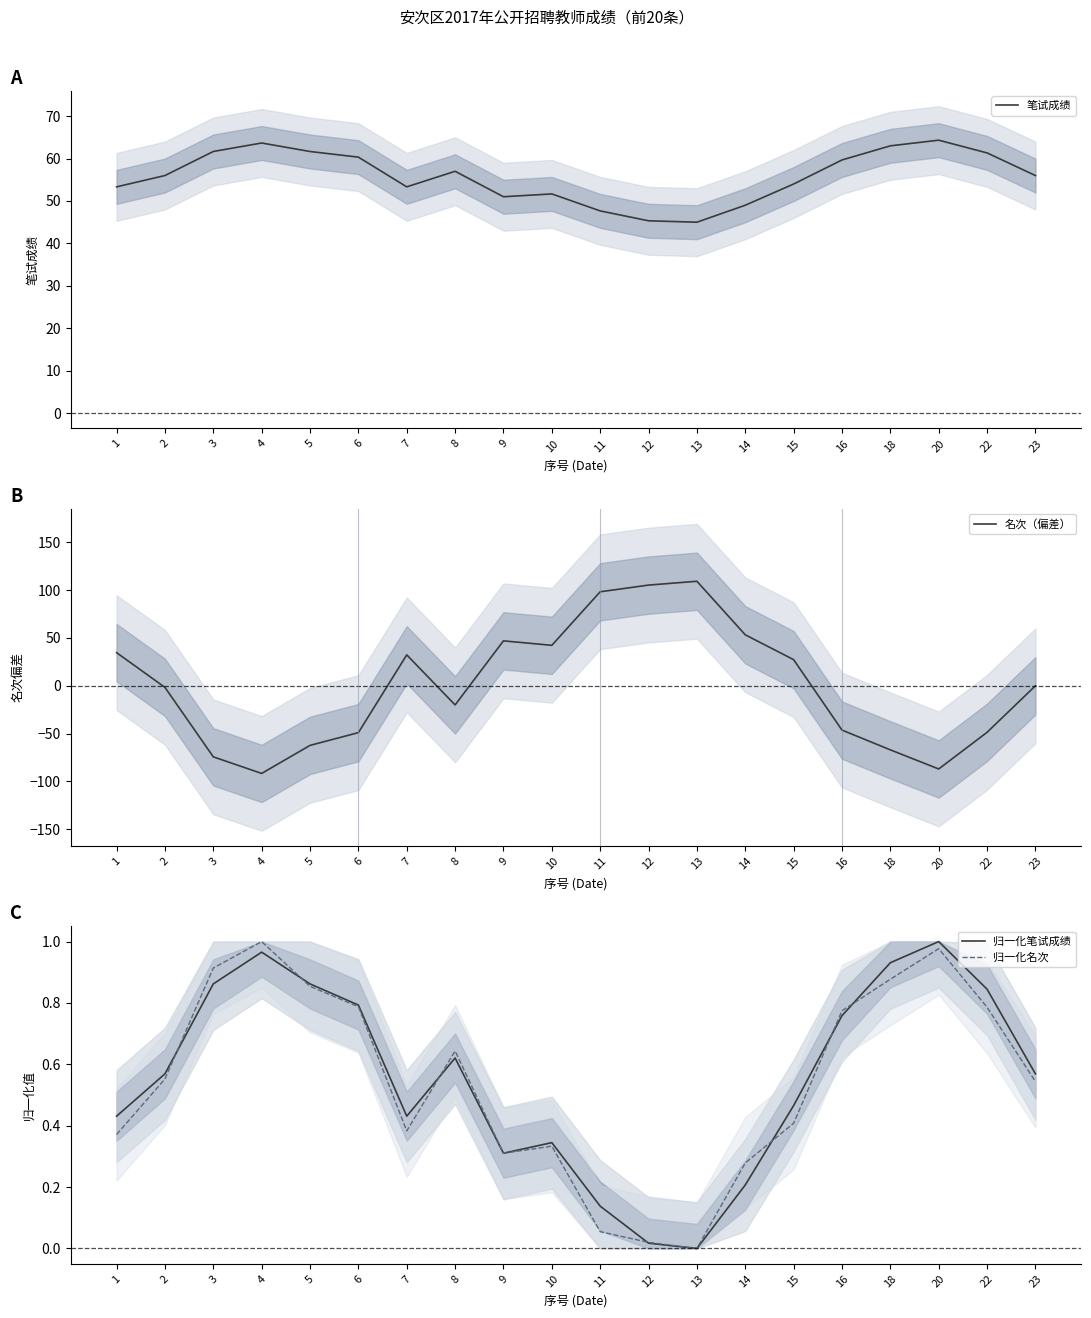

What is the value of the 笔试成绩 point at the 2nd from the left?

56.0